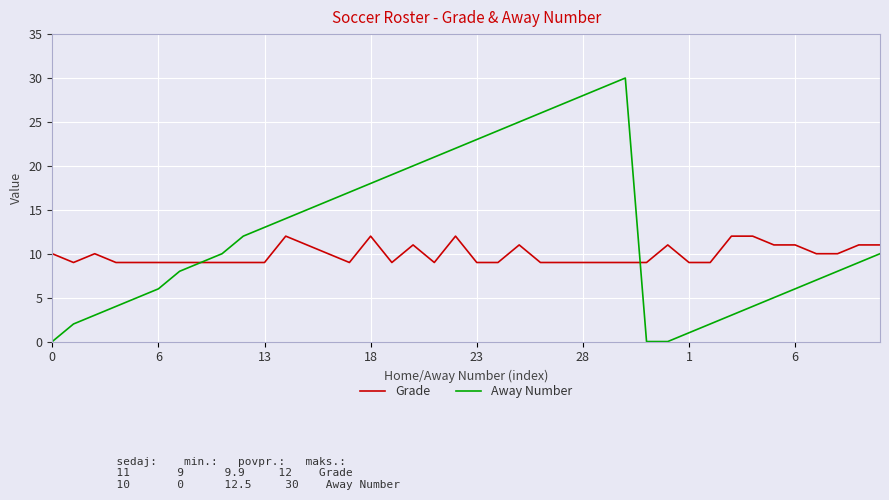

Which series has the widest spread of values?

Away Number